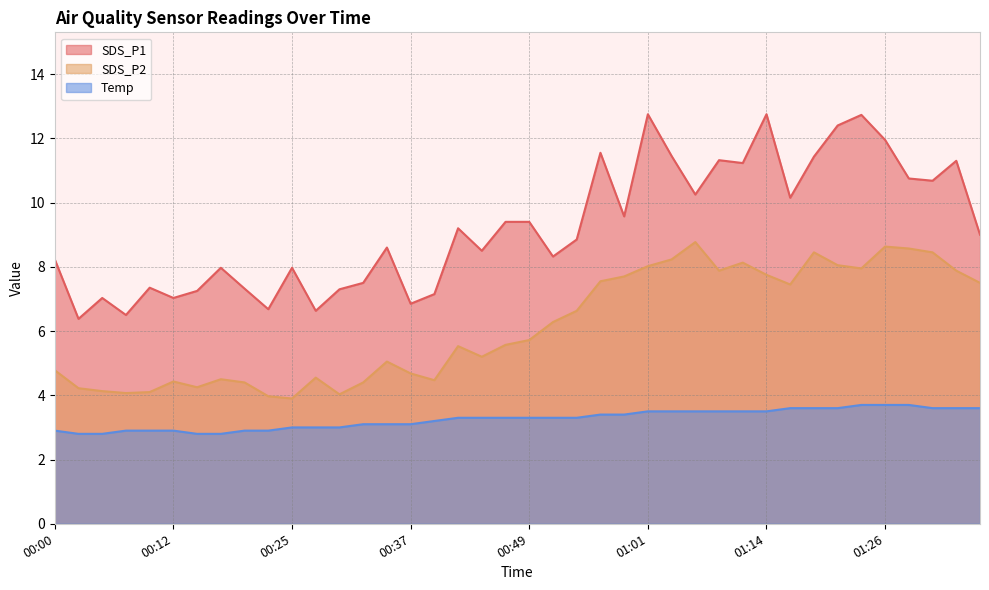

At which label is SDS_P1 closest to 9?

01:36